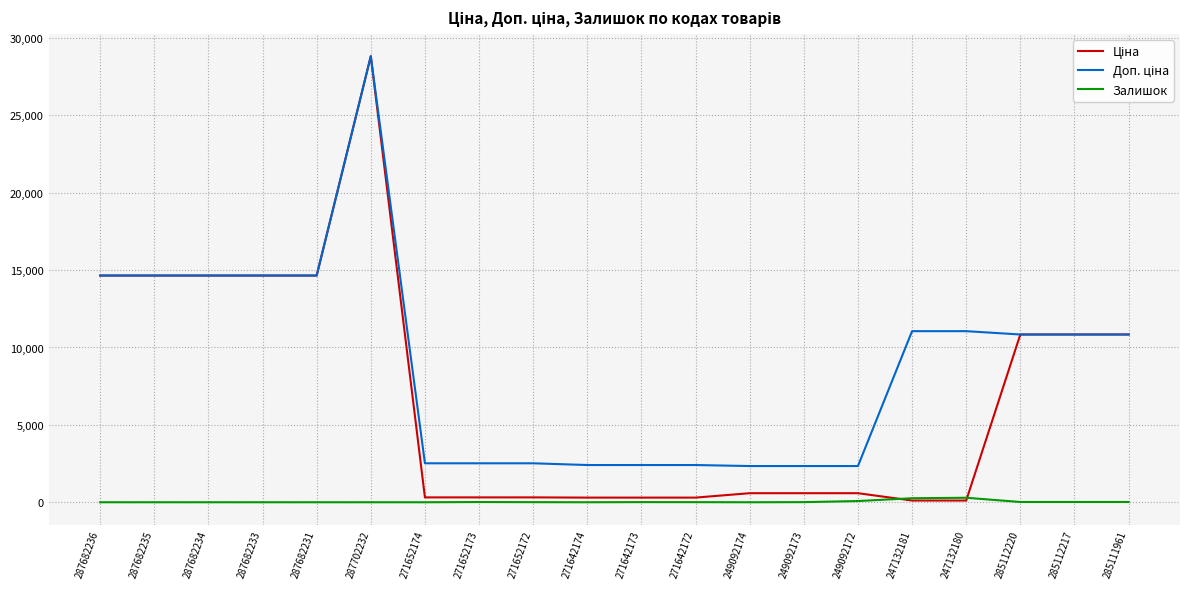

At which category is the sum across all series the highest?

287702232